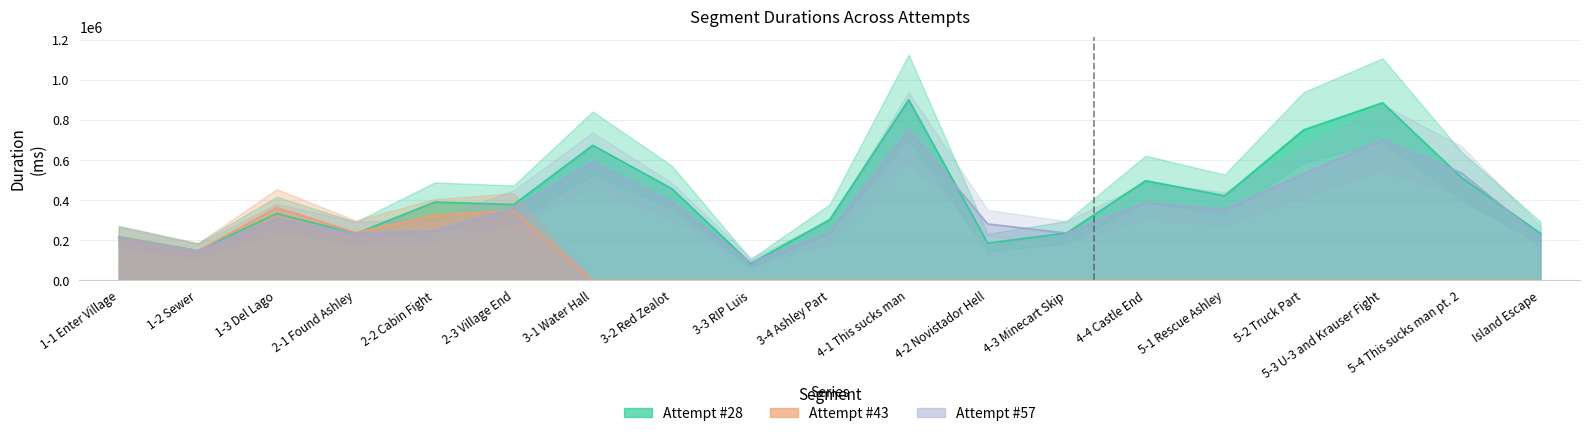

How many distinct data groups are displayed?

3